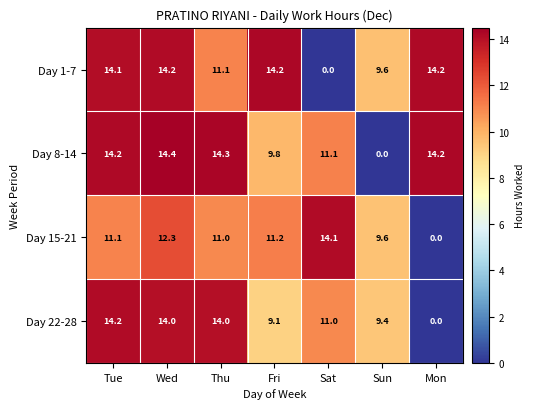

Between Sat and Mon, which series saw the biggest shift?

Day 1-7